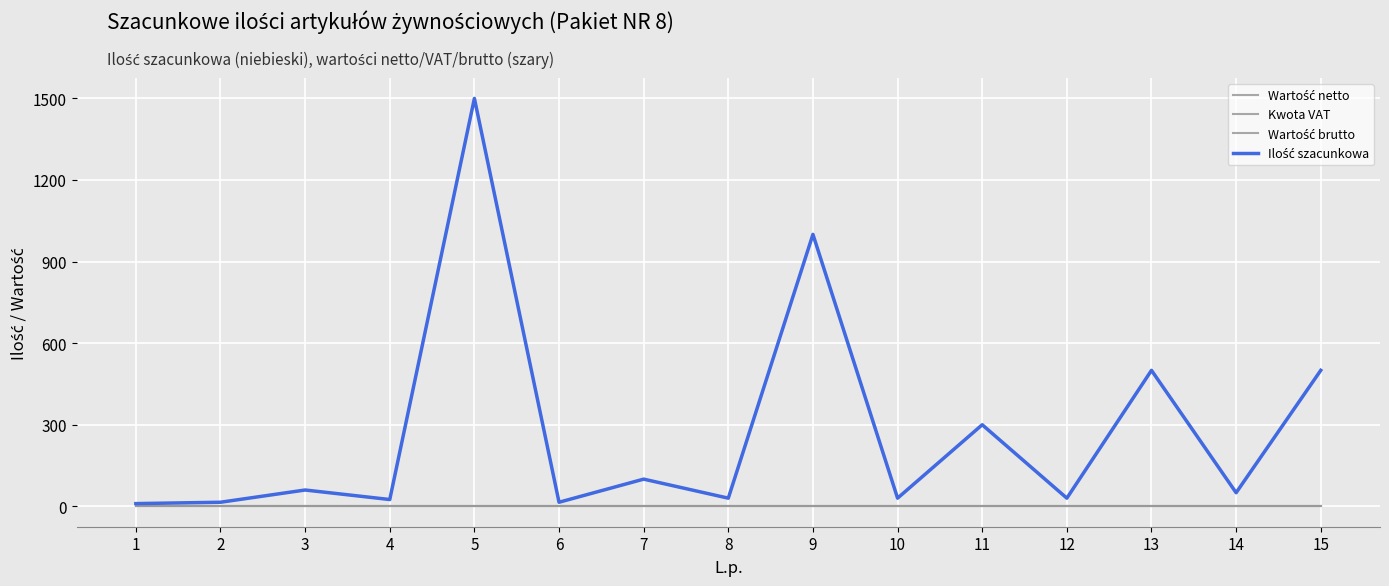

Does the chart display data point markers on the line(s)?

No